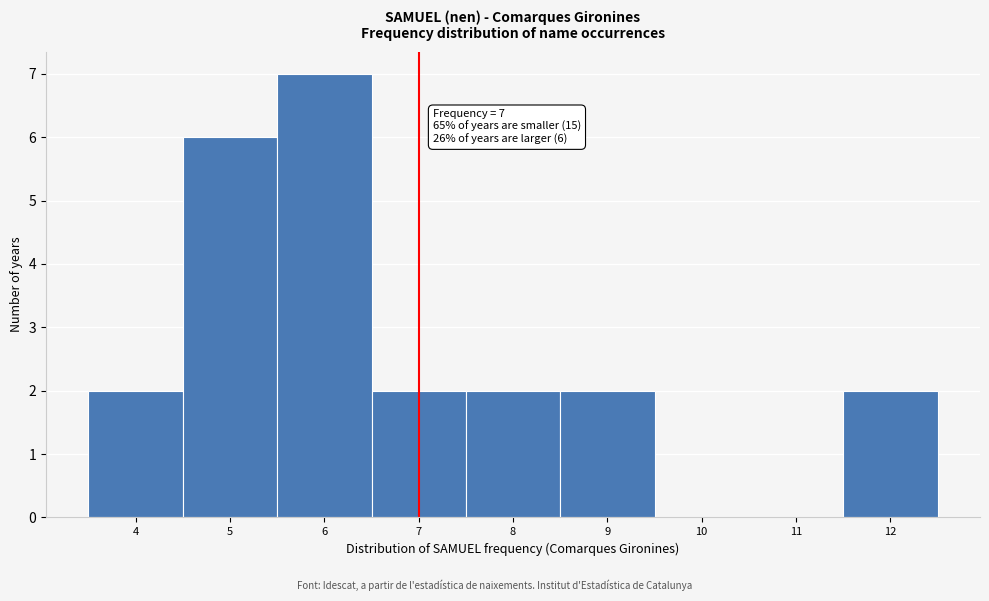

Which range on the x-axis has the tallest bar?

5.5 to 6.5